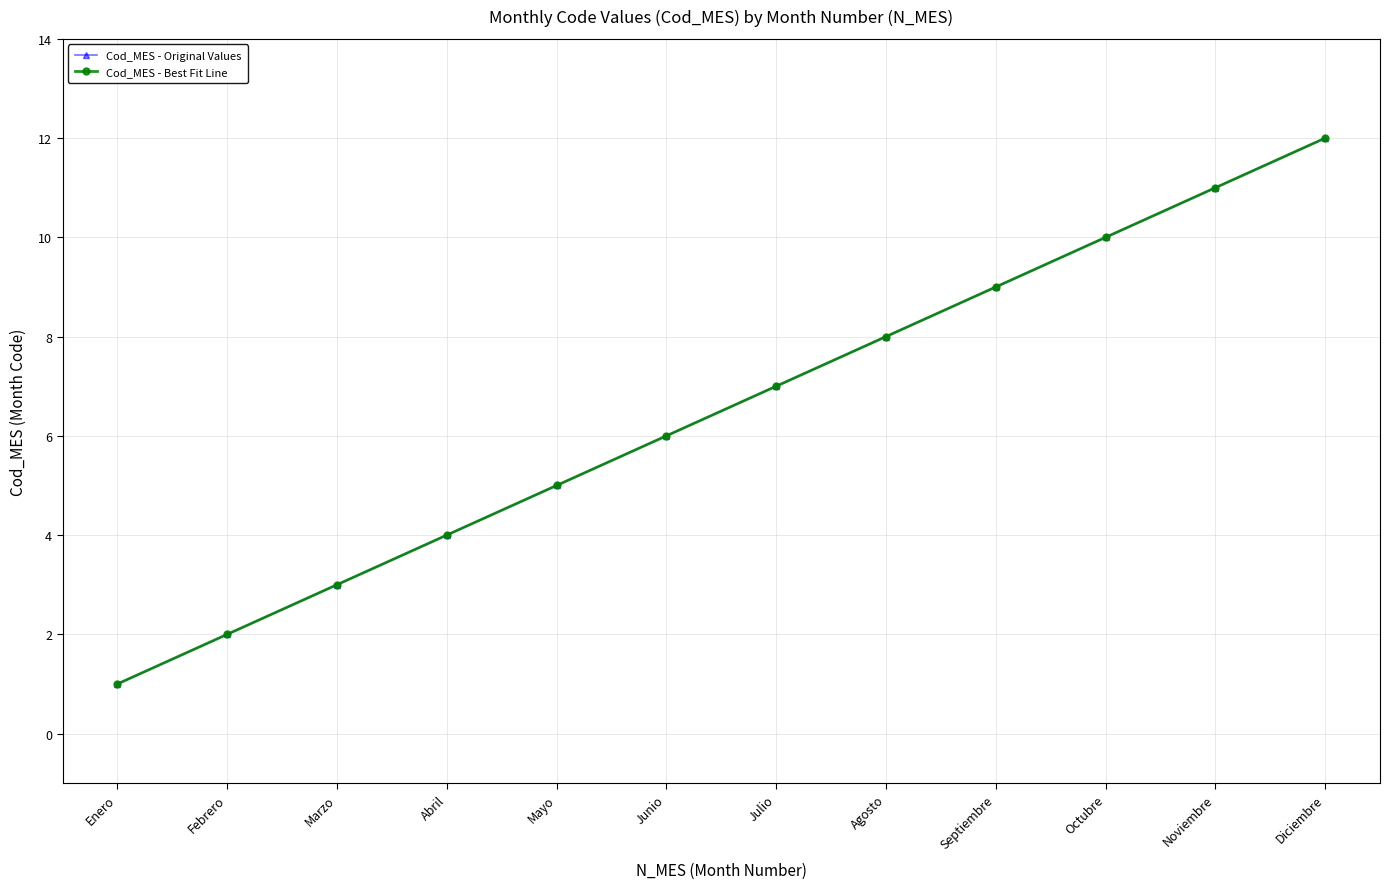

Does the chart display data point markers on the line(s)?

Yes